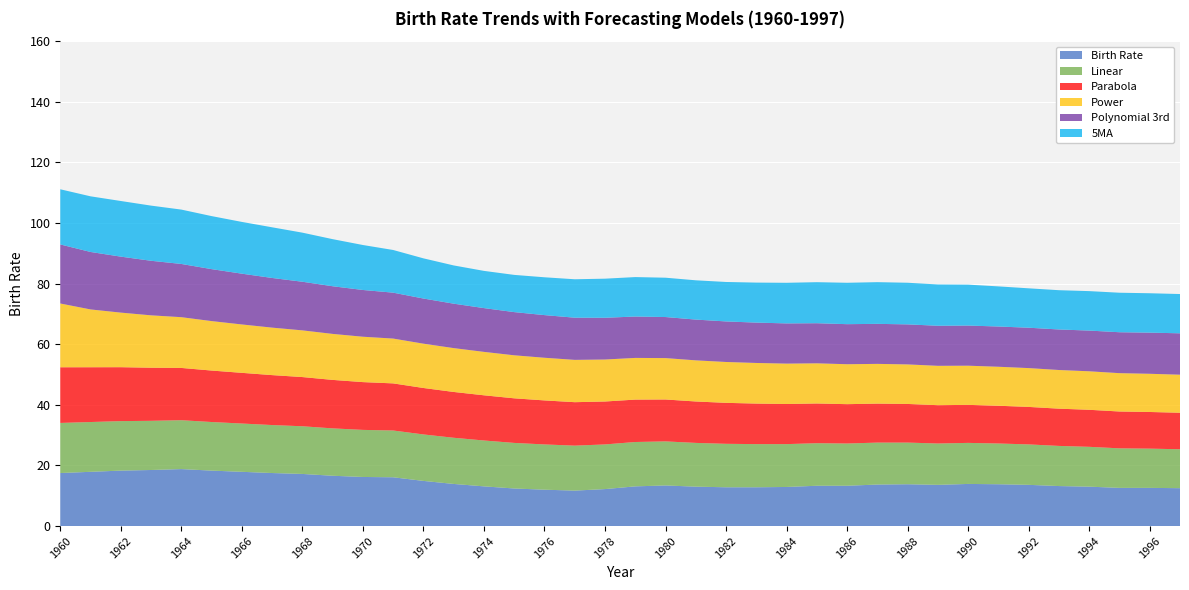

Reading left to right, list all the values displayed in this chart.

Birth Rate: 1960=17.5	1961=17.9	1962=18.3	1963=18.5	1964=18.8	1965=18.3	1966=17.9	1967=17.5	1968=17.2	1969=16.6	1970=16.2	1971=16.1	1972=14.9	1973=13.9	1974=13.1	1975=12.4	1976=12.0	1977=11.7	1978=12.2	1979=13.1	1980=13.4	1981=13.0	1982=12.8	1983=12.8	1984=12.9	1985=13.3	1986=13.3	1987=13.7	1988=13.8	1989=13.6	1990=13.9	1991=13.8	1992=13.6	1993=13.2	1994=13.0	1995=12.6	1996=12.6	1997=12.5
Linear: 1960=16.5	1961=16.4	1962=16.3	1963=16.2	1964=16.1	1965=16.0	1966=15.9	1967=15.8	1968=15.7	1969=15.6	1970=15.5	1971=15.4	1972=15.3	1973=15.2	1974=15.1	1975=15.0	1976=14.9	1977=14.8	1978=14.7	1979=14.6	1980=14.5	1981=14.4	1982=14.3	1983=14.2	1984=14.1	1985=14.0	1986=13.9	1987=13.8	1988=13.7	1989=13.6	1990=13.5	1991=13.4	1992=13.3	1993=13.2	1994=13.1	1995=13.0	1996=12.9	1997=12.8
Parabola: 1960=18.4	1961=18.1	1962=17.8	1963=17.5	1964=17.2	1965=17.0	1966=16.7	1967=16.5	1968=16.2	1969=16.0	1970=15.8	1971=15.5	1972=15.3	1973=15.1	1974=14.9	1975=14.7	1976=14.5	1977=14.3	1978=14.2	1979=14.0	1980=13.8	1981=13.7	1982=13.5	1983=13.4	1984=13.2	1985=13.1	1986=13.0	1987=12.9	1988=12.7	1989=12.6	1990=12.5	1991=12.5	1992=12.4	1993=12.3	1994=12.2	1995=12.2	1996=12.1	1997=12.0
Power: 1960=21.0	1961=19.1	1962=18.0	1963=17.3	1964=16.7	1965=16.3	1966=16.0	1967=15.7	1968=15.4	1969=15.2	1970=15.0	1971=14.8	1972=14.6	1973=14.5	1974=14.3	1975=14.2	1976=14.1	1977=14.0	1978=13.9	1979=13.8	1980=13.7	1981=13.6	1982=13.5	1983=13.4	1984=13.3	1985=13.3	1986=13.2	1987=13.1	1988=13.0	1989=13.0	1990=12.9	1991=12.9	1992=12.8	1993=12.8	1994=12.7	1995=12.7	1996=12.6	1997=12.6
Polynomial 3rd: 1960=19.5	1961=19.0	1962=18.5	1963=18.0	1964=17.6	1965=17.1	1966=16.8	1967=16.4	1968=16.0	1969=15.7	1970=15.4	1971=15.2	1972=14.9	1973=14.7	1974=14.4	1975=14.3	1976=14.1	1977=13.9	1978=13.8	1979=13.7	1980=13.5	1981=13.5	1982=13.4	1983=13.3	1984=13.3	1985=13.2	1986=13.2	1987=13.2	1988=13.2	1989=13.2	1990=13.2	1991=13.3	1992=13.3	1993=13.4	1994=13.4	1995=13.5	1996=13.6	1997=13.7
5MA: 1960=18.2	1961=18.4	1962=18.4	1963=18.2	1964=17.9	1965=17.5	1966=17.1	1967=16.7	1968=16.2	1969=15.5	1970=14.8	1971=14.1	1972=13.3	1973=12.6	1974=12.3	1975=12.3	1976=12.5	1977=12.7	1978=12.9	1979=13.0	1980=13.0	1981=13.0	1982=13.0	1983=13.2	1984=13.4	1985=13.5	1986=13.7	1987=13.8	1988=13.7	1989=13.6	1990=13.5	1991=13.2	1992=13.0	1993=13.0	1994=13.0	1995=13.0	1996=13.0	1997=13.0